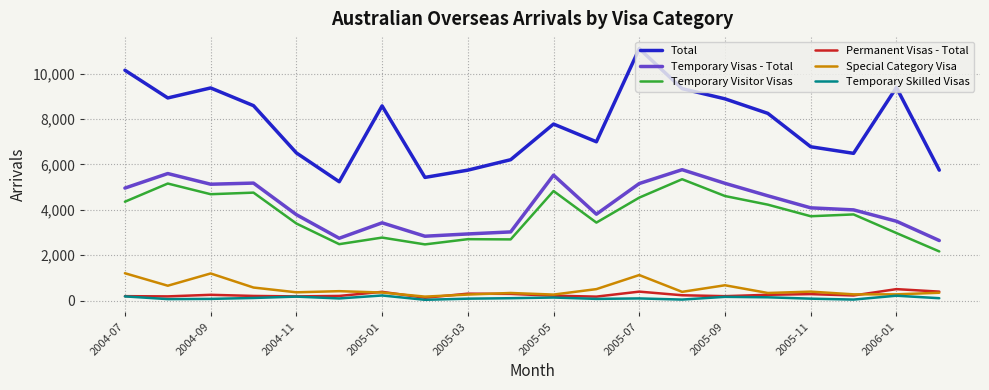

Which series has the largest total across all categories?

Total